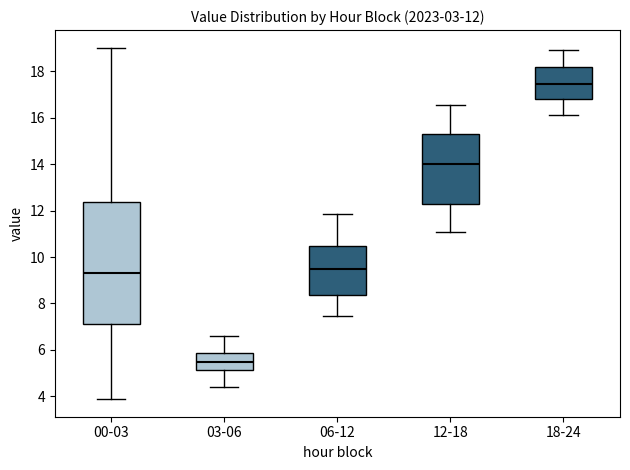

Which box's median line is the highest?

18-24